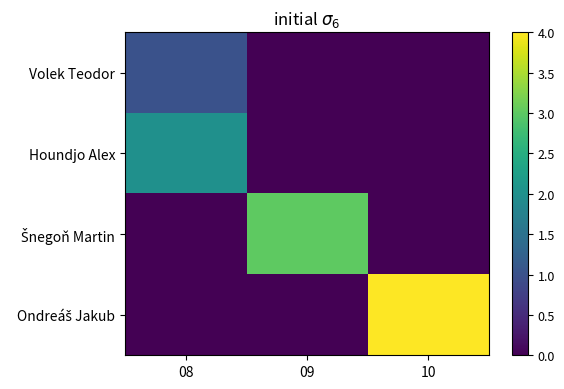

Which category has the highest value across all series?

10